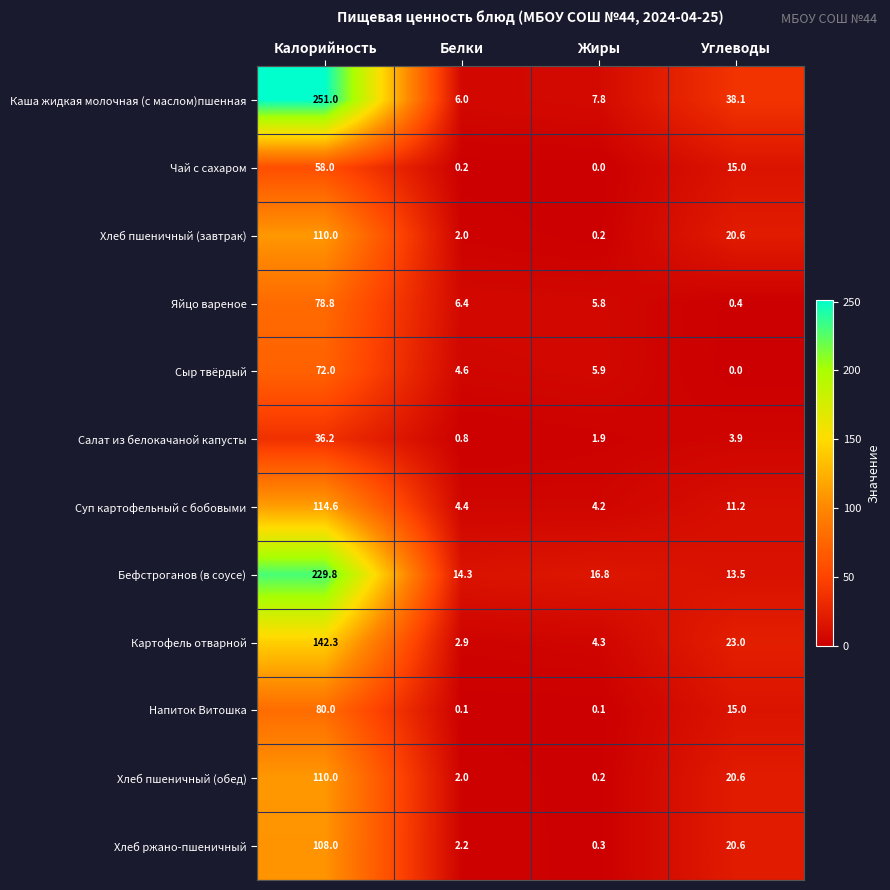

At how many categories does at least one series exceed 61?

1